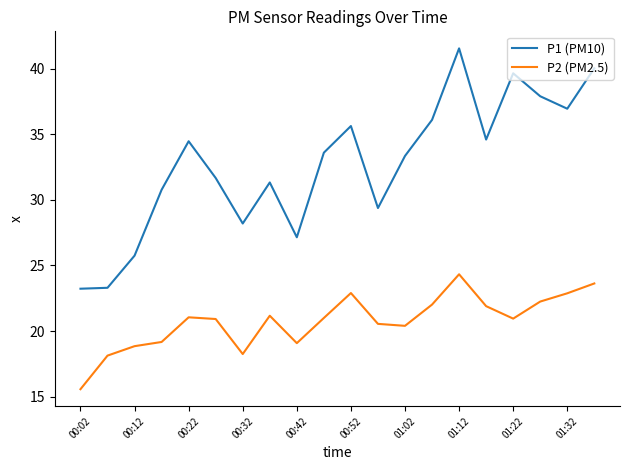

How many series are shown in this chart?

2